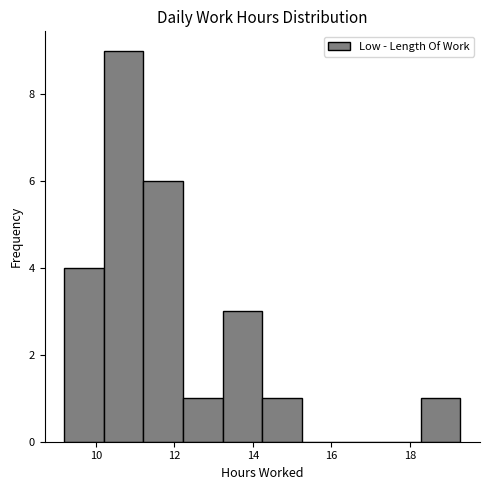

Reading left to right, transcribe this chart: for each bar, give the range it covers on the x-axis and its height. Neither the bar edges nor the heights are printed on the chart, so give them approximately, as read against the axes.

9.2 to 10.2: 4
10.2 to 11.2: 9
11.2 to 12.2: 6
12.2 to 13.2: 1
13.2 to 14.2: 3
14.2 to 15.2: 1
15.2 to 16.2: 0
16.2 to 17.2: 0
17.2 to 18.2: 0
18.2 to 19.2: 1